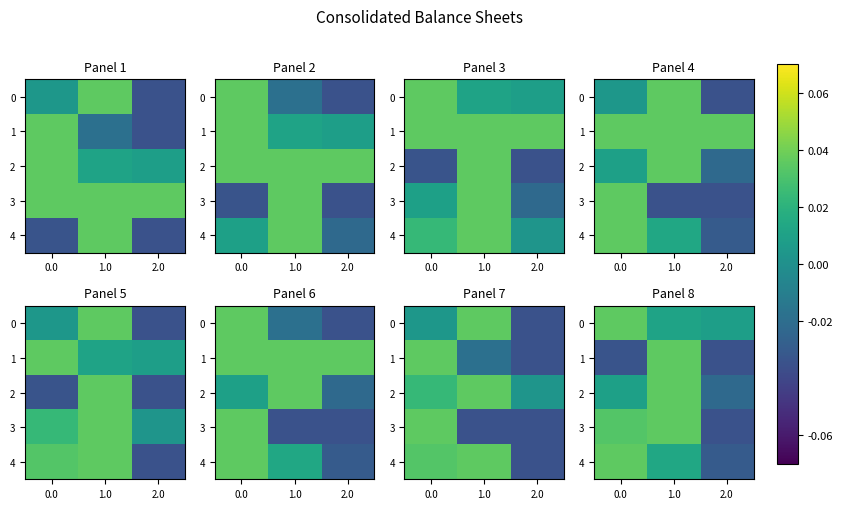

How many 2 values are between 0 and 1?

2